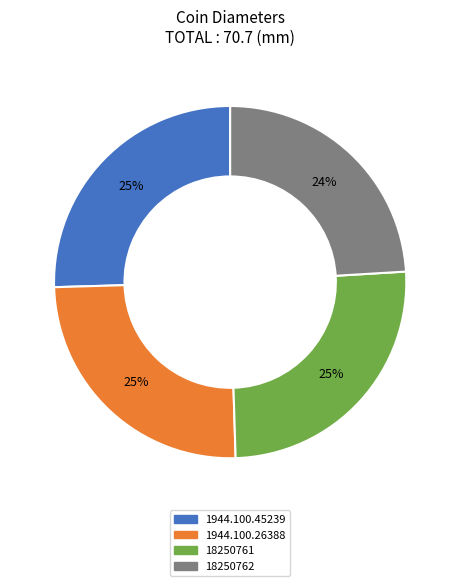

The 18250761 slice represents 25% of the pie. True or false?

True